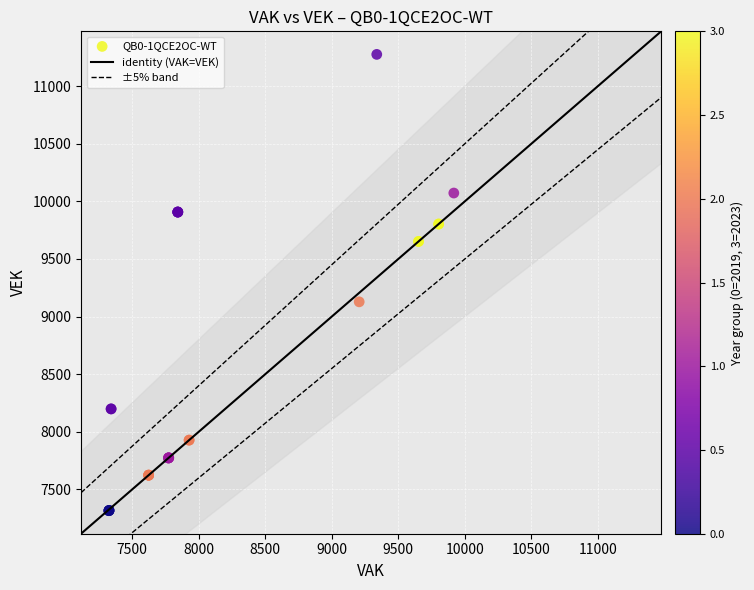

What Y value in the scatter plot is closest to 9295?

9128